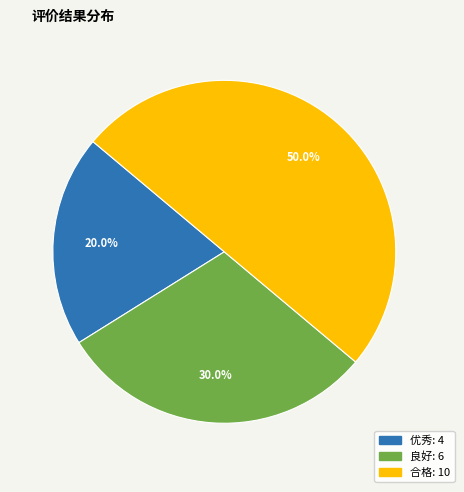

Which slice is the smallest?

优秀